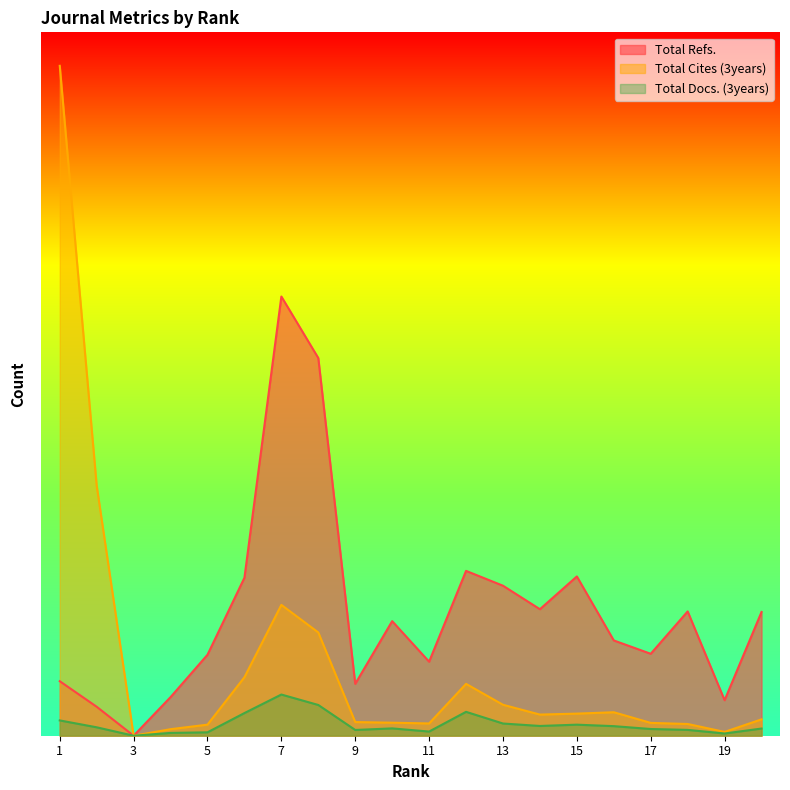

What is the value of the Total Docs. (3years) point at the 6th from the left?

826